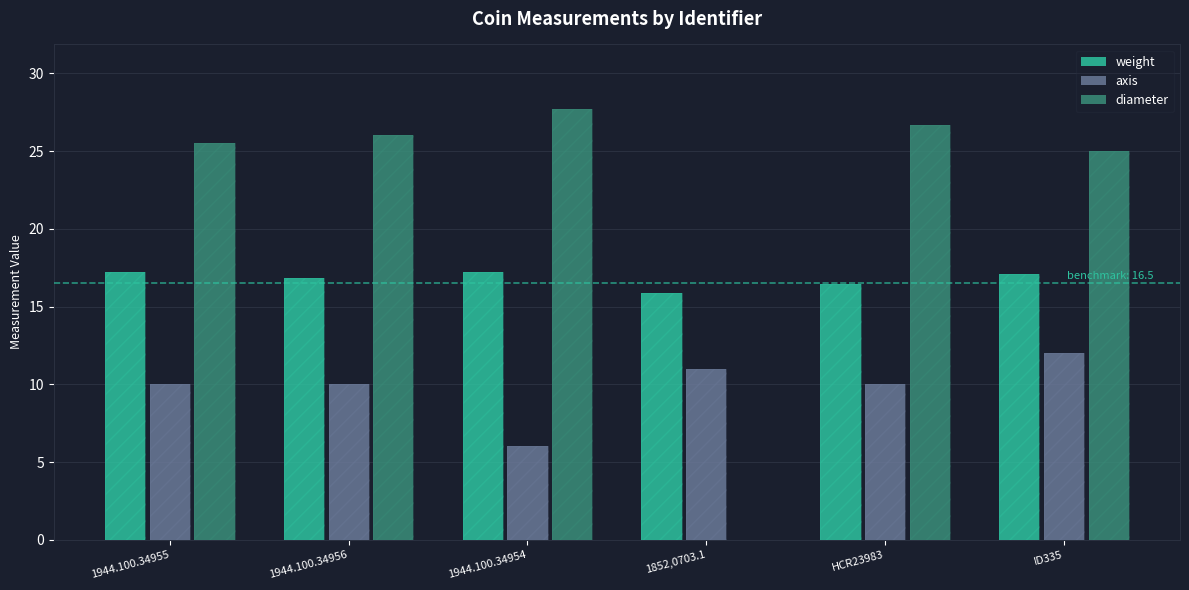

What are all the series names shown in the legend?

weight, axis, diameter